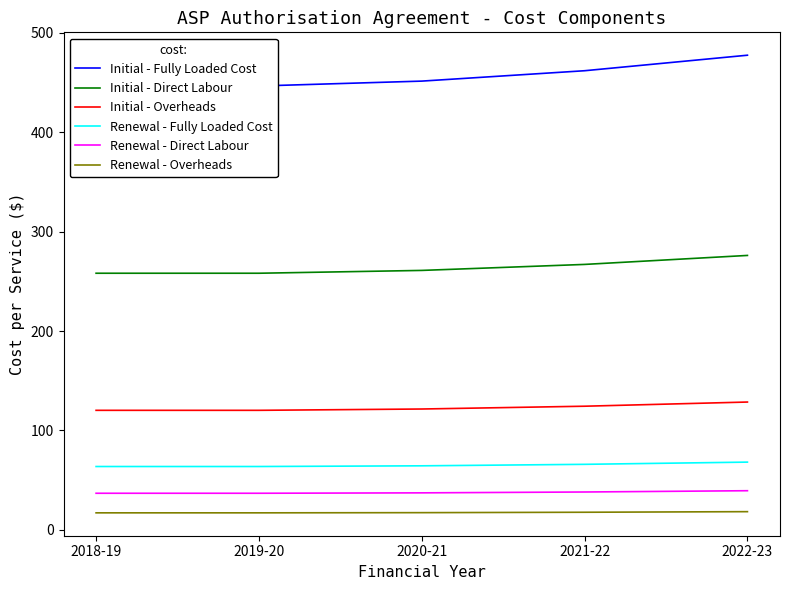

Rank the series by their maximum value, from highest to lowest.

Initial - Fully Loaded Cost, Initial - Direct Labour, Initial - Overheads, Renewal - Fully Loaded Cost, Renewal - Direct Labour, Renewal - Overheads